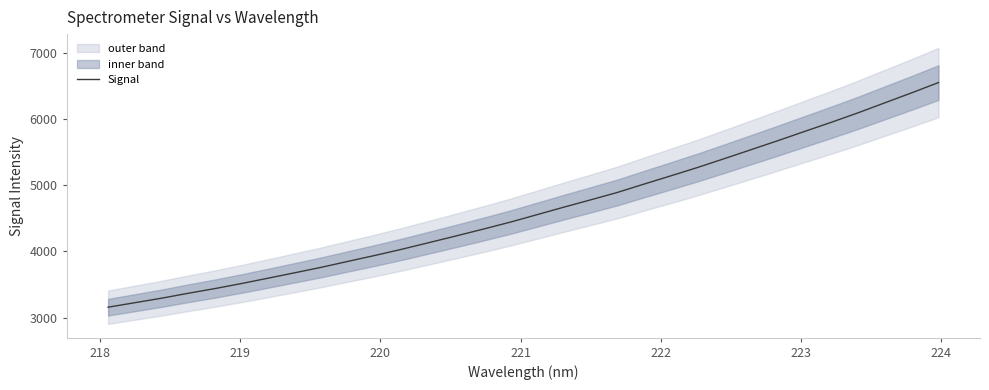

What is the maximum value for Signal?

6556.8